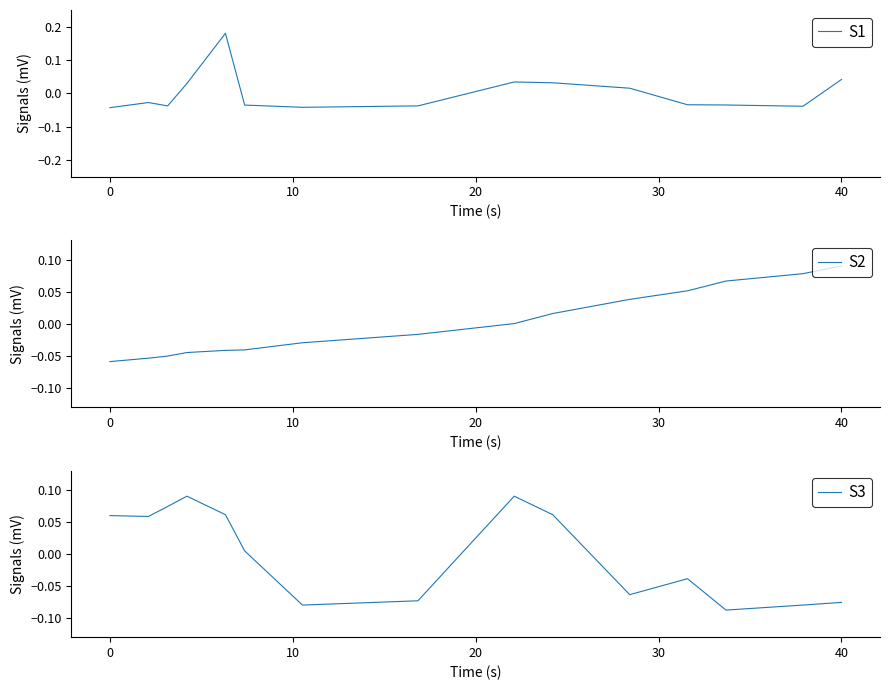

What is the highest value of the S3 series?

0.1